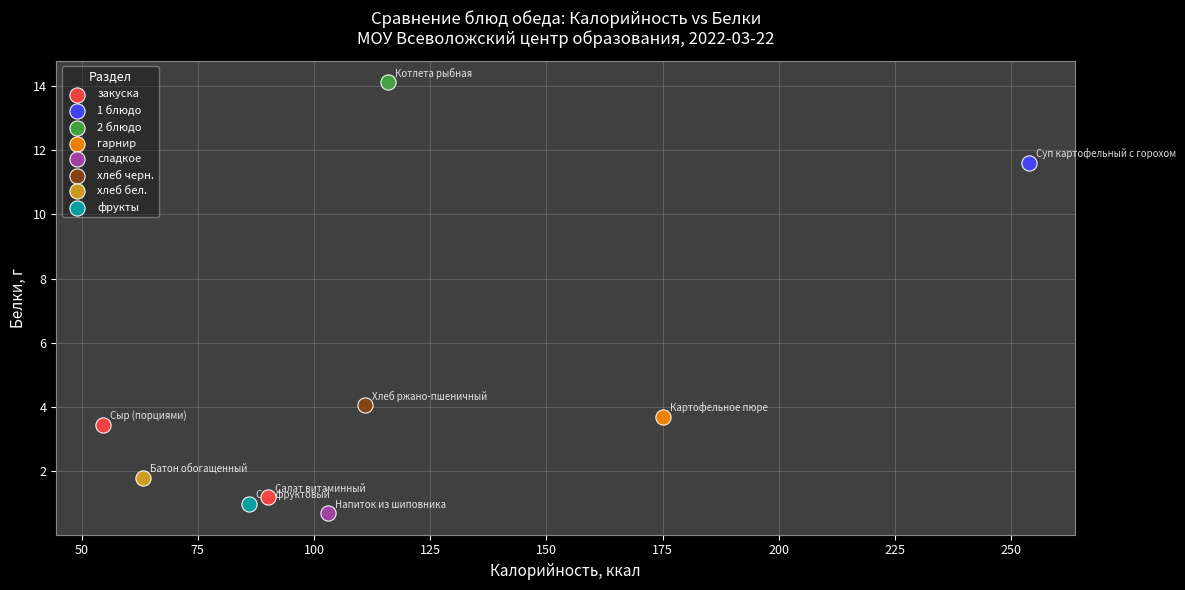

What are all the series names shown in the legend?

закуска, 1 блюдо, 2 блюдо, гарнир, сладкое, хлеб черн., хлеб бел., фрукты